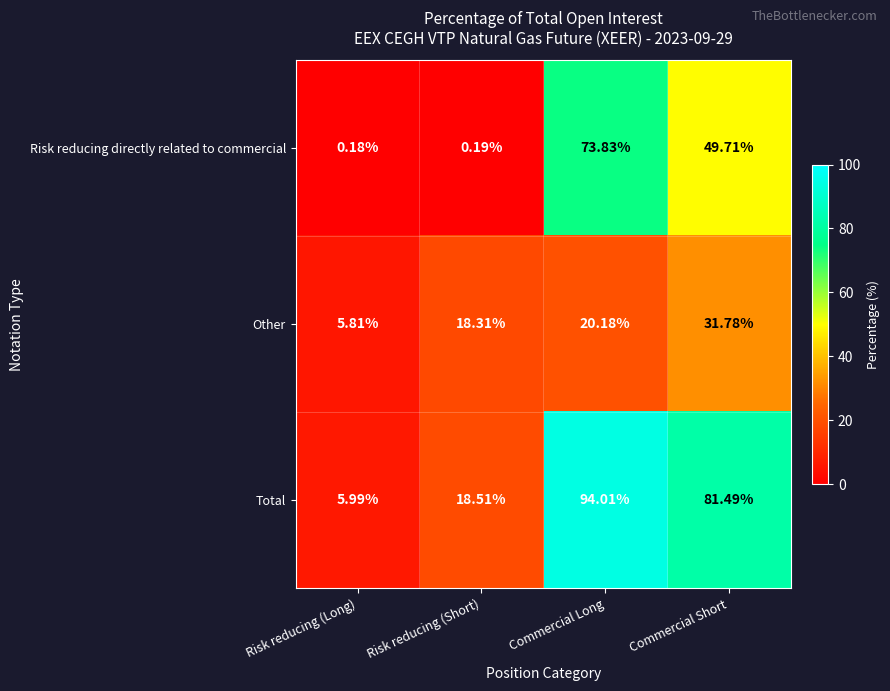

How many values in the Other series exceed 20?

2